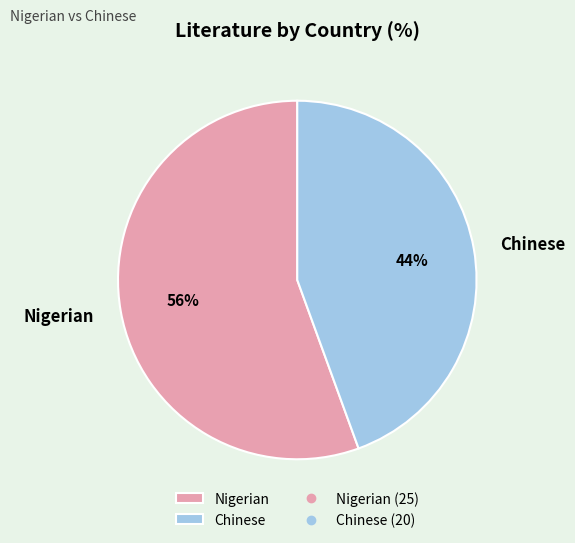

Is the sum of Nigerian and Chinese greater than half?

Yes